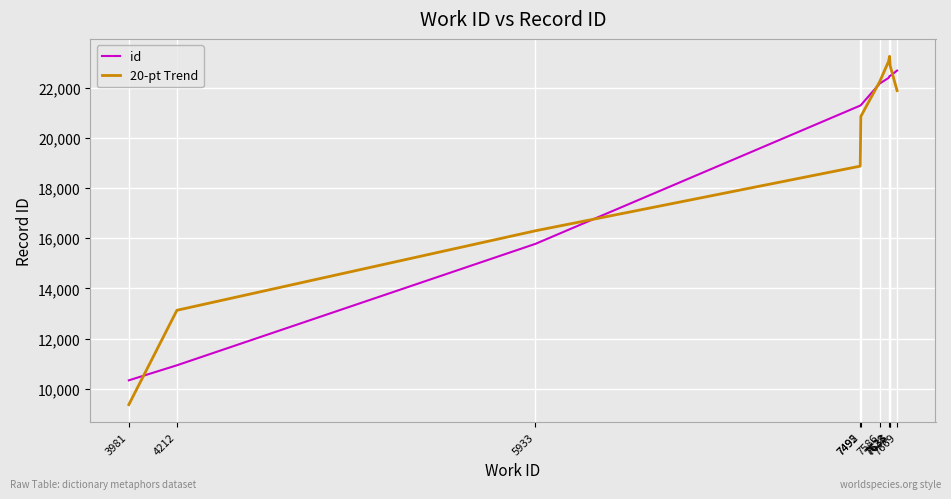

What is the minimum value shown in the chart?

9374.5